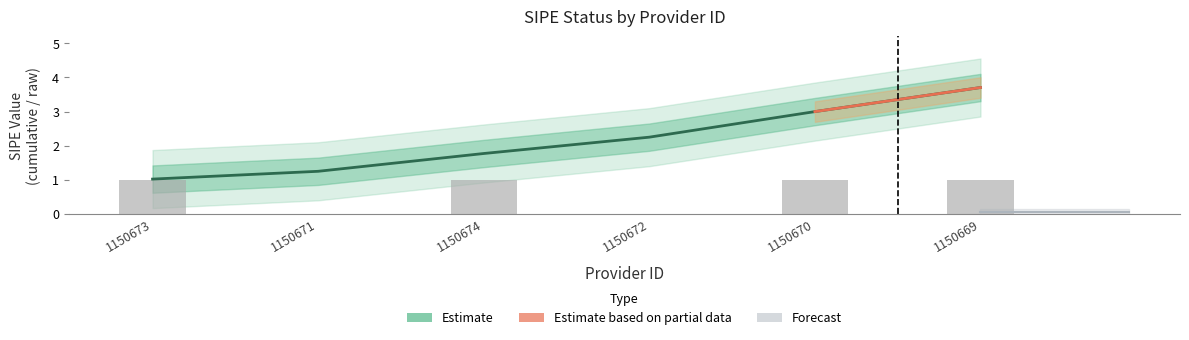

What is the difference between the maximum and minimum values?

1